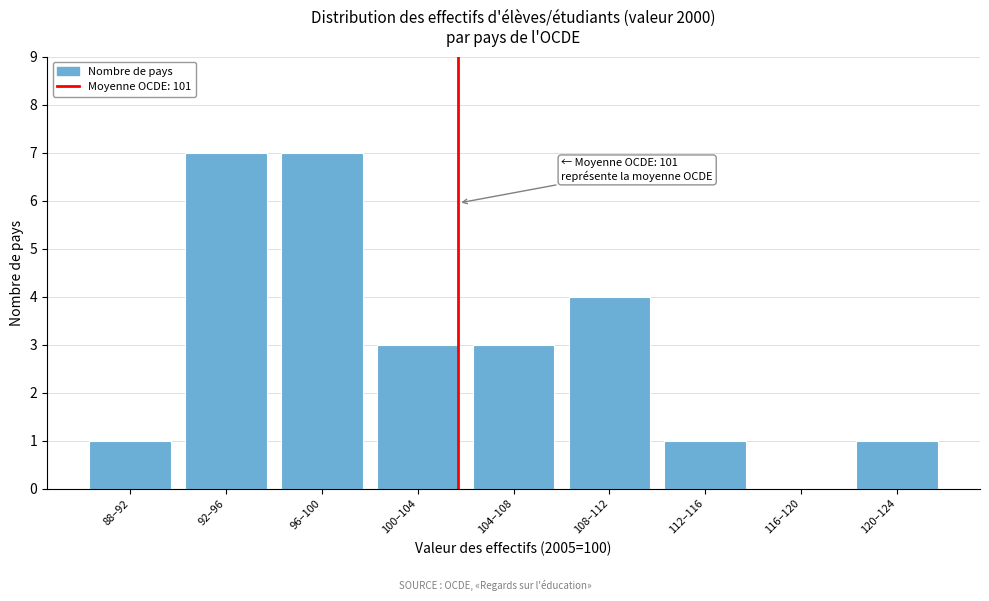

Reading left to right, extract all data points from this chart.

88–92=1	92–96=7	96–100=7	100–104=3	104–108=3	108–112=4	112–116=1	116–120=0	120–124=1